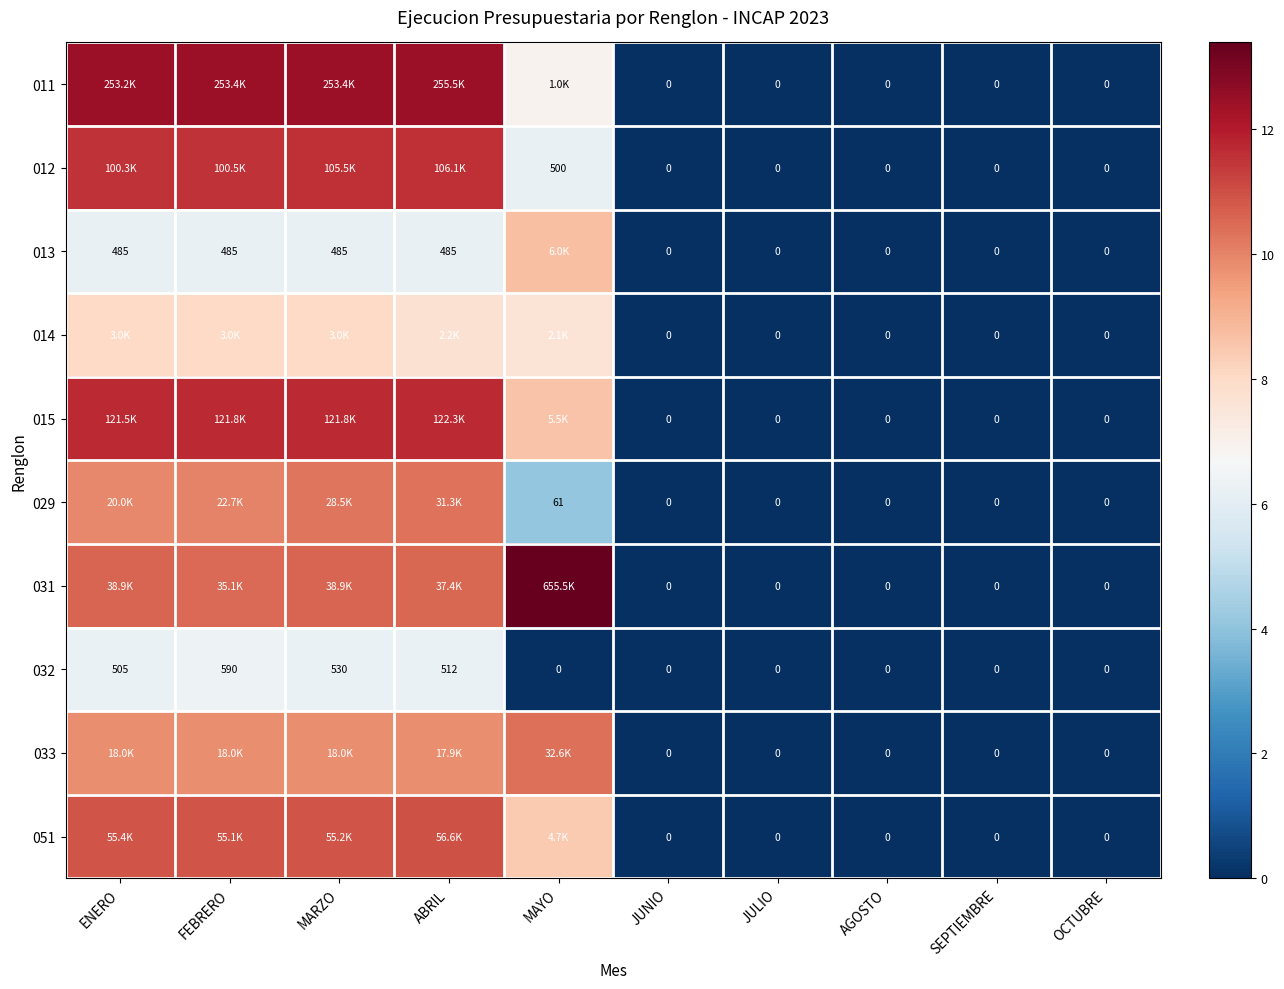

Read the 032 value at ABRIL.

6.2